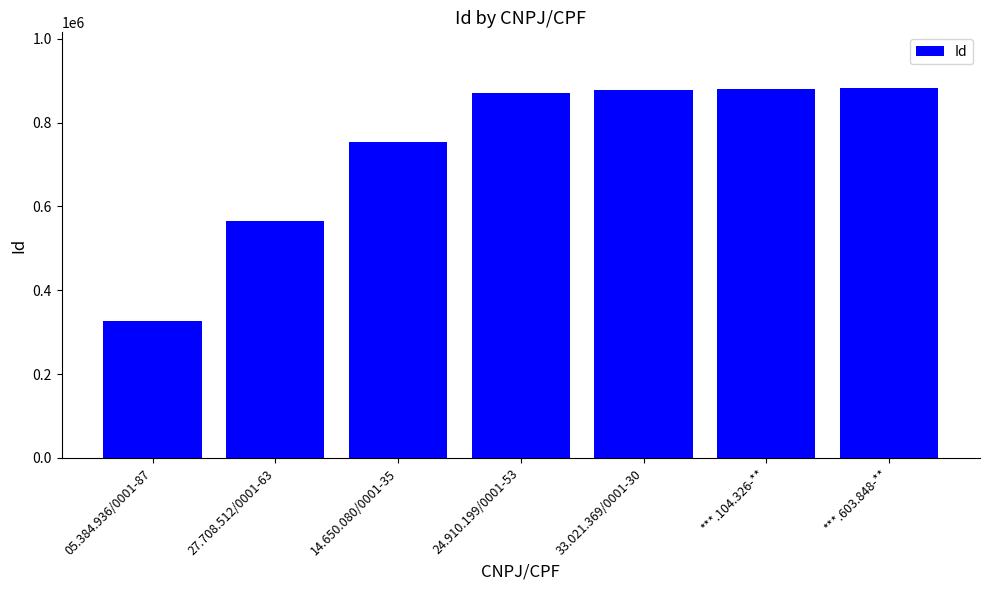

The value at 27.708.512/0001-63 is 934641. True or false?

False